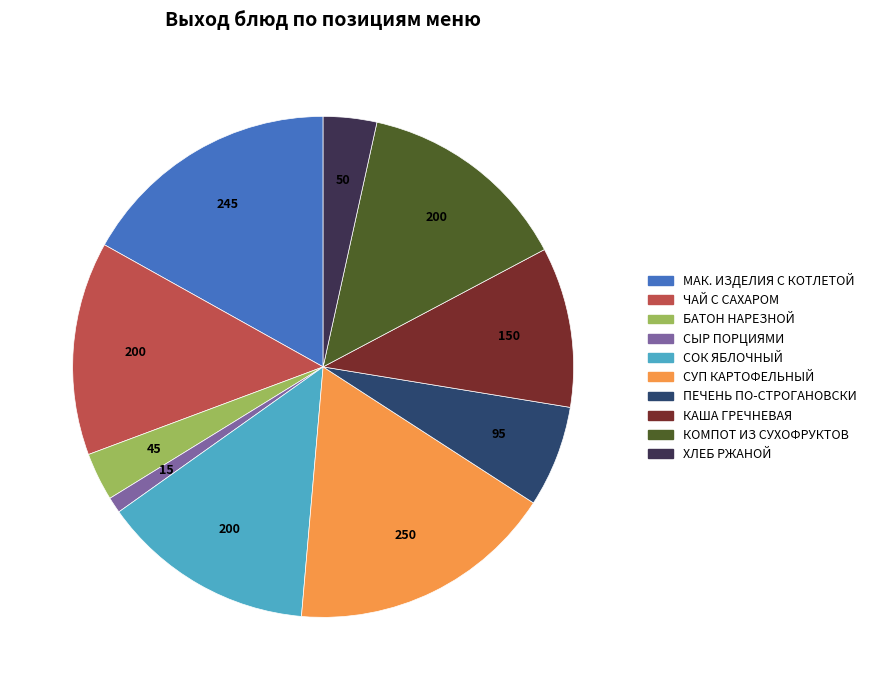

Is there any slice that represents more than half of the pie?

No